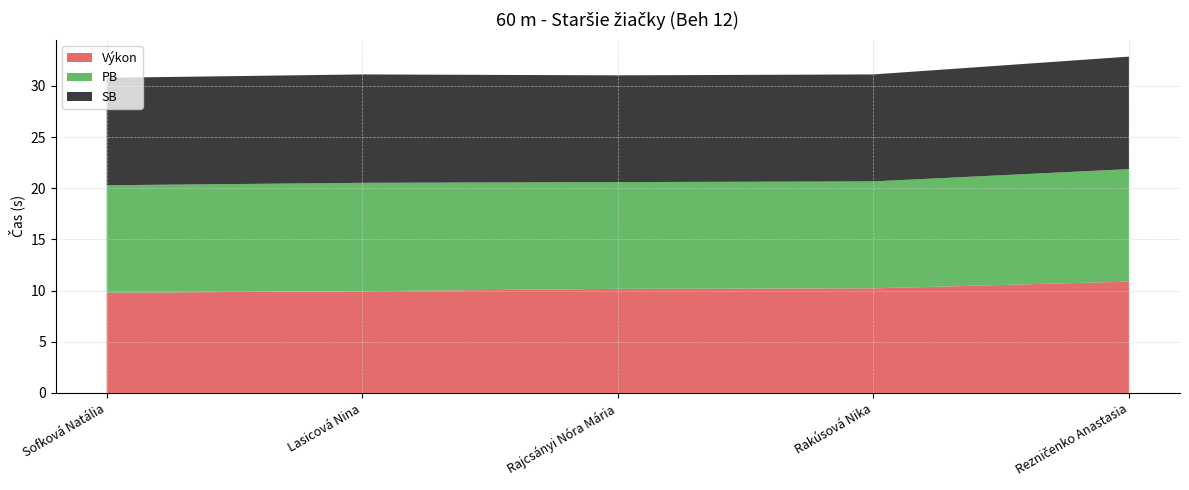

Reading left to right, extract all data points from this chart.

Výkon: 9.8	9.9	10.2	10.2	10.9
PB: 10.5	10.6	10.4	10.4	11.0
SB: 10.5	10.6	10.4	10.4	11.0